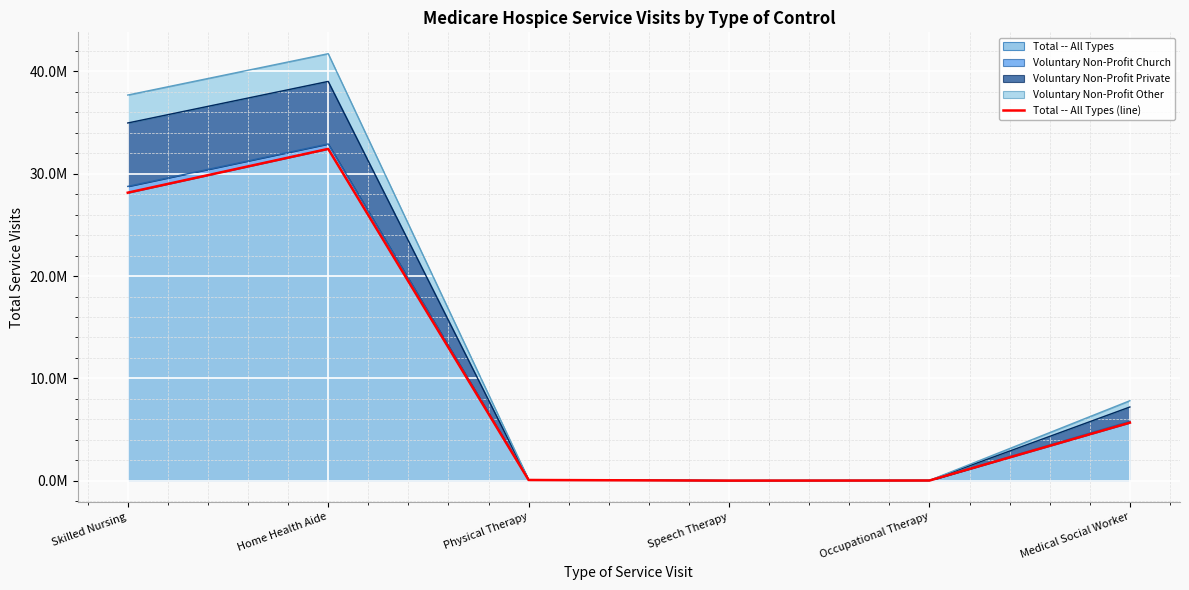

What is the change in value from Skilled Nursing to Occupational Therapy?

-28134065